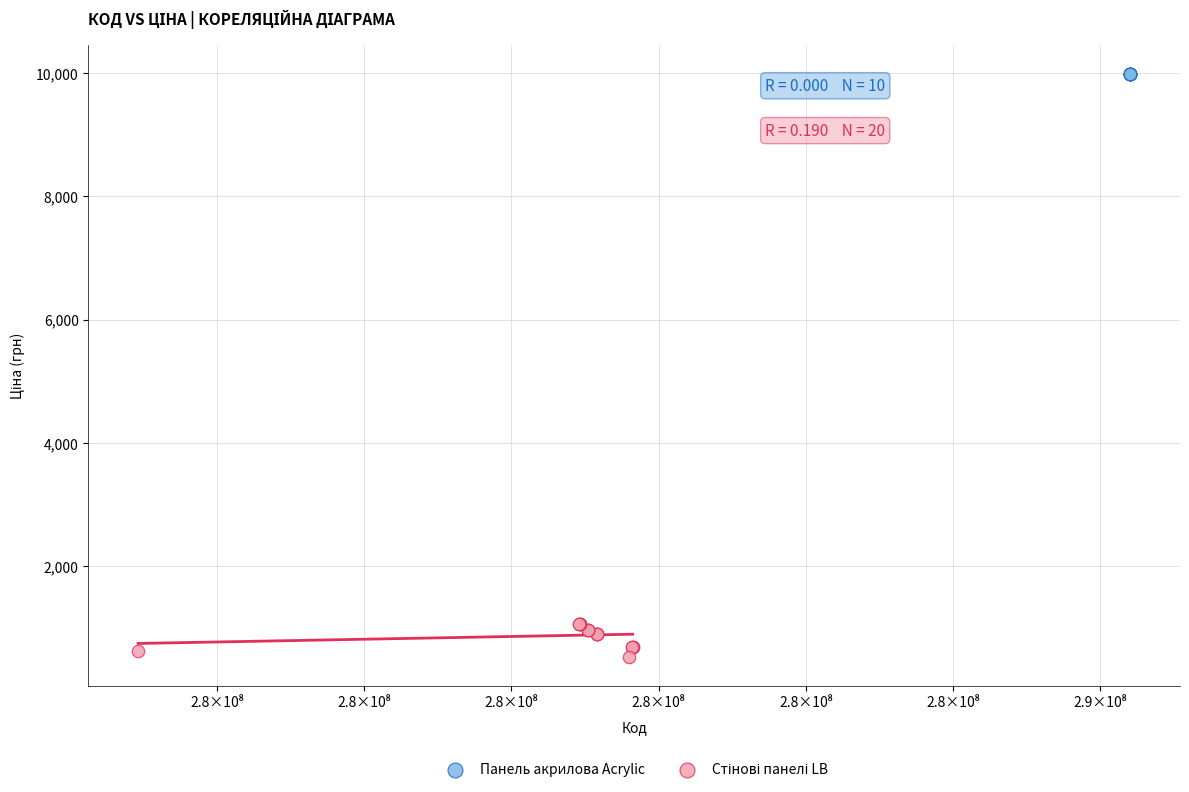

Which series contains the highest Y value?

Панель акрилова Acrylic